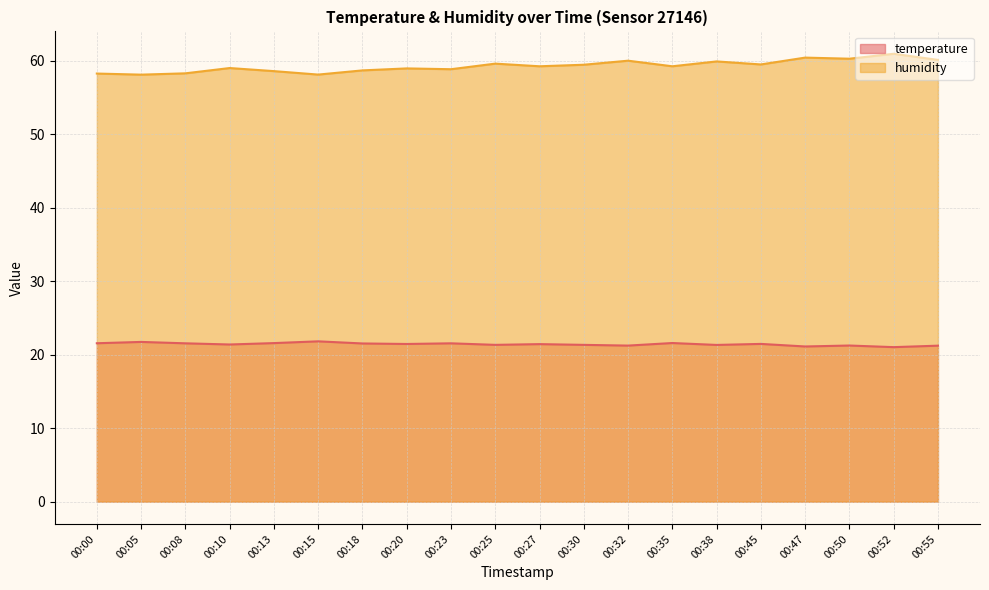

How many lines are shown in the chart?

2